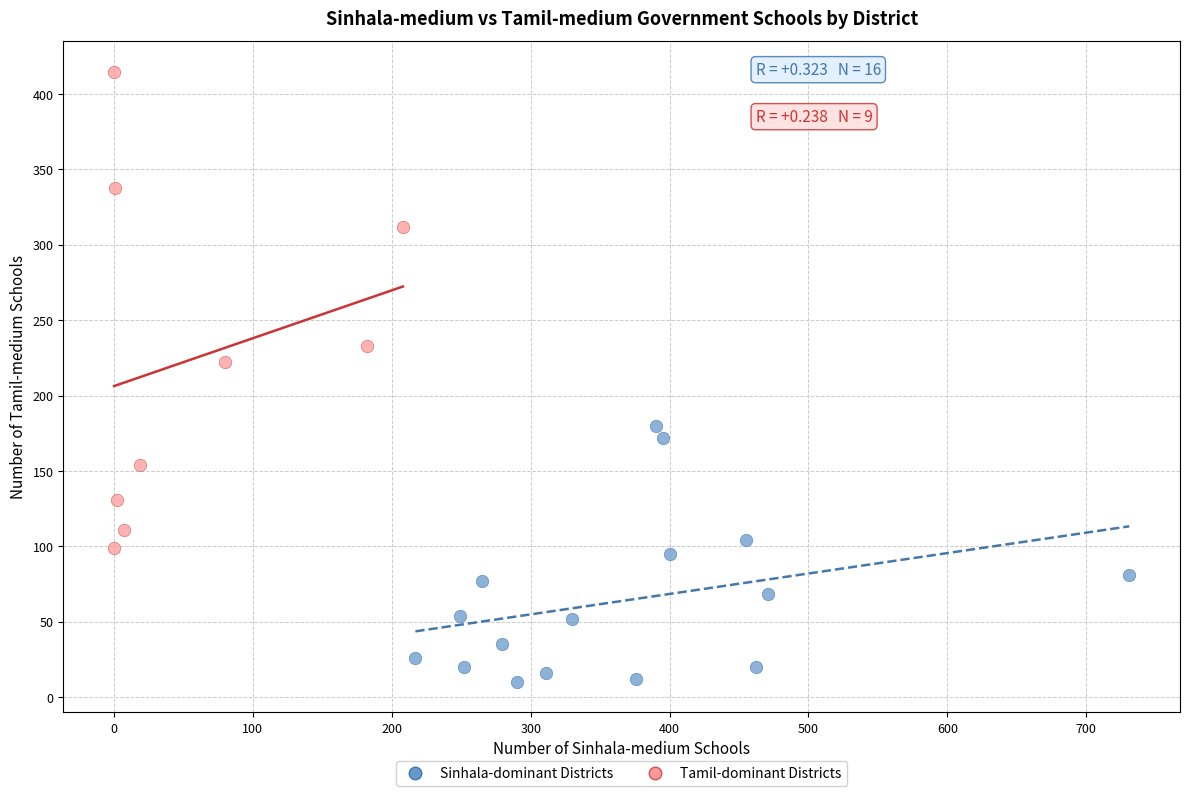

What are all the series names shown in the legend?

Sinhala-dominant Districts, Tamil-dominant Districts